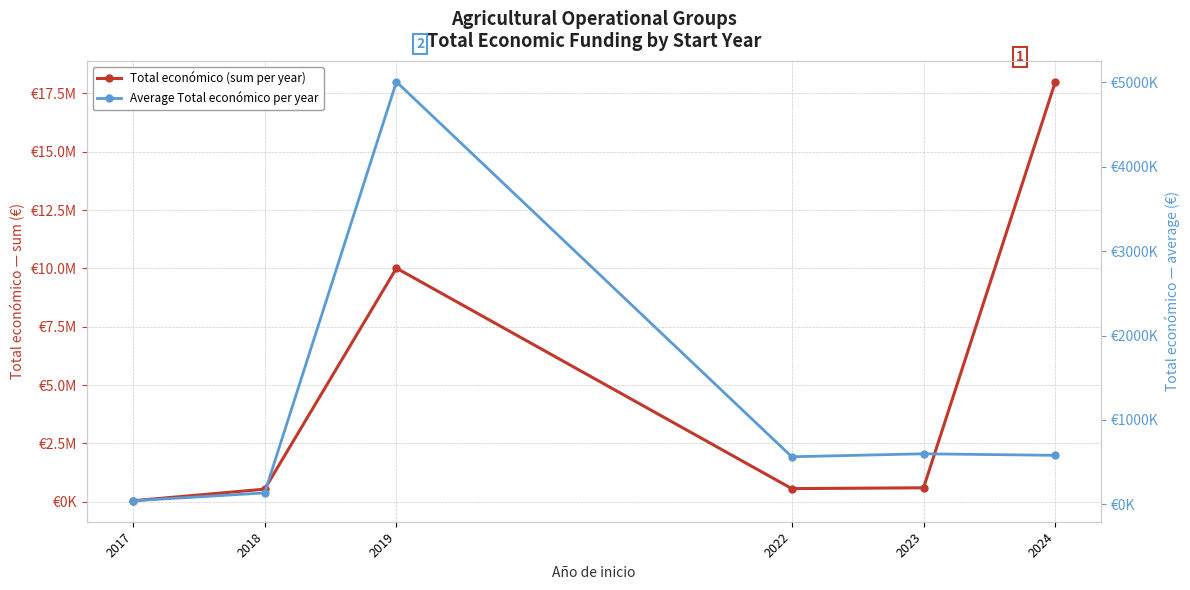

The value of Total económico (sum per year) at 2018 is 540650.0. True or false?

True